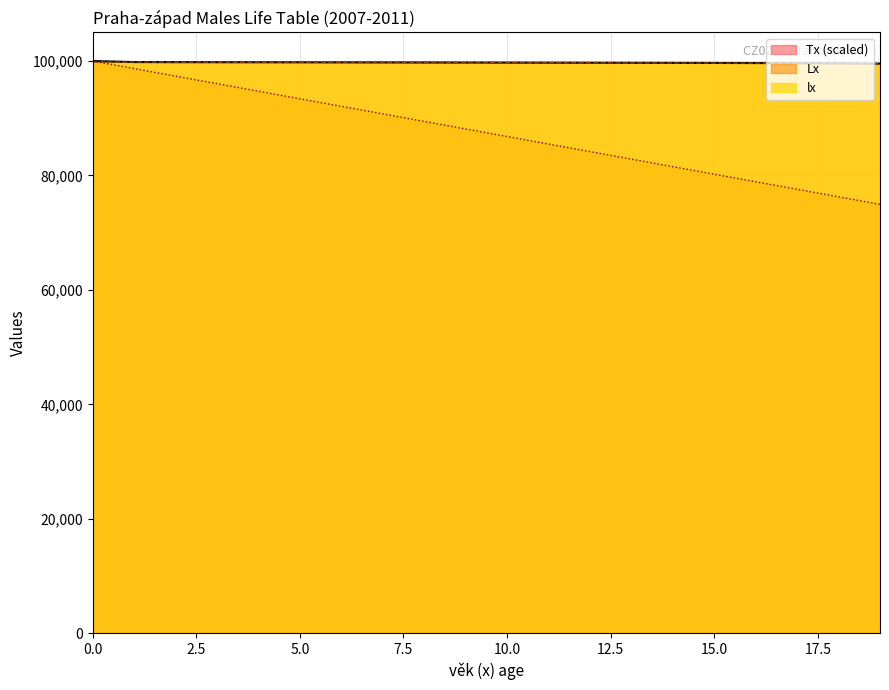

What is the value of the lx point at the 15th from the left?

99679.0